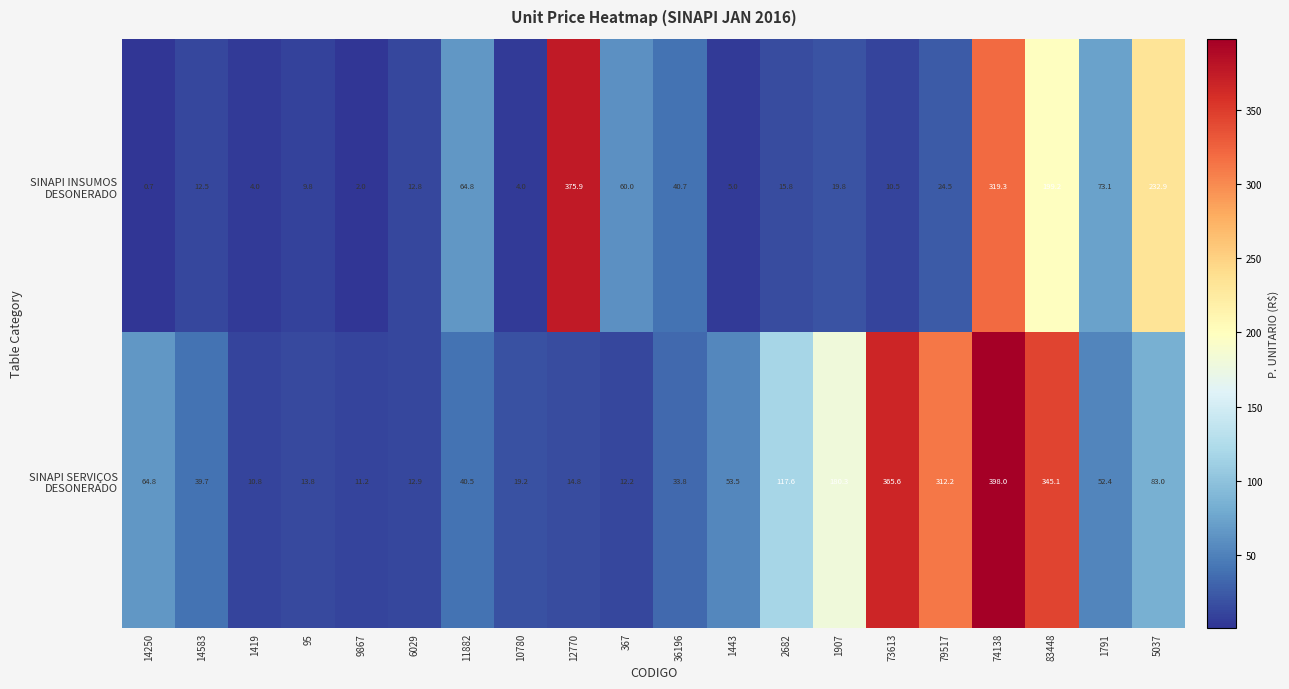

What is the spread (max minus min) of values at 1791?

20.7